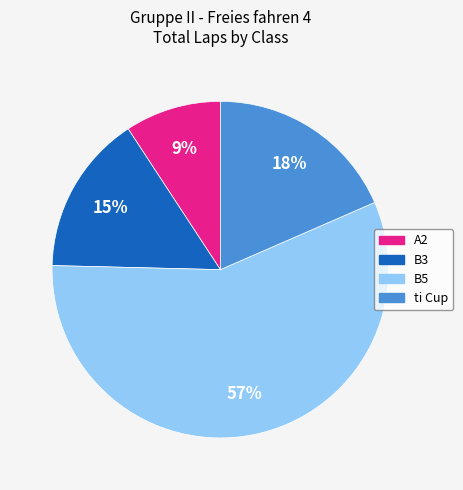

Is there a majority slice in this chart?

Yes